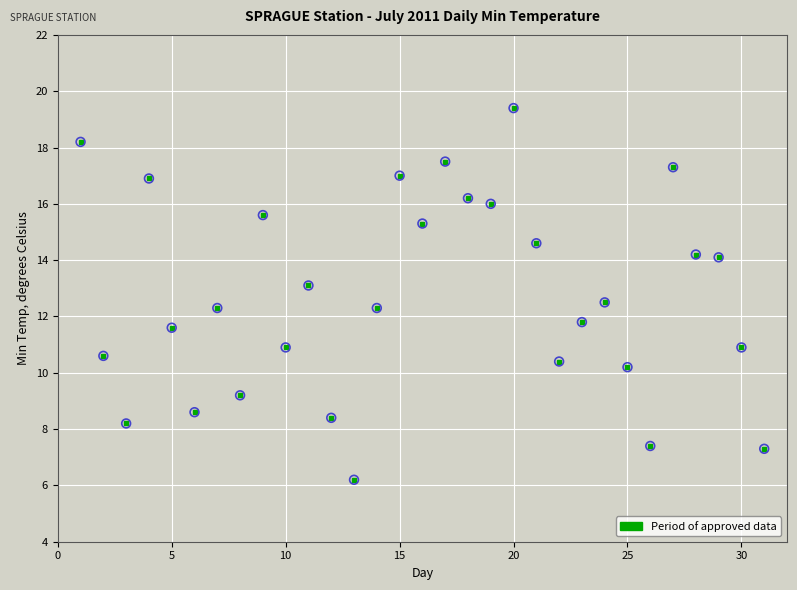

What is the minimum value shown in the chart?

6.2